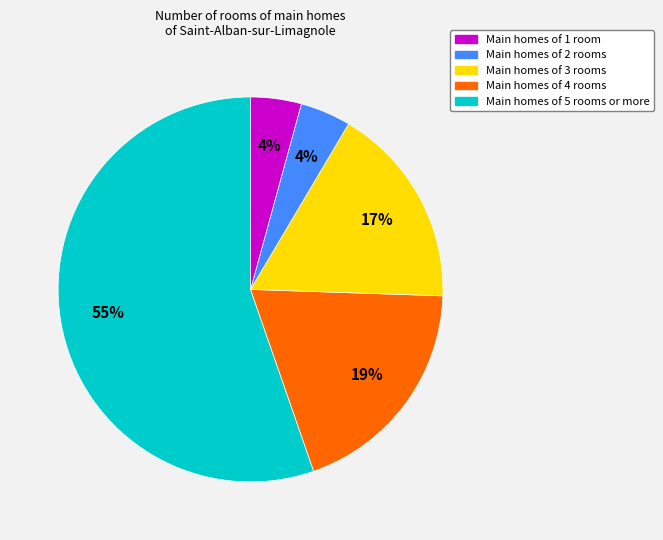

To the nearest percent, what is the average slice percentage?

20%